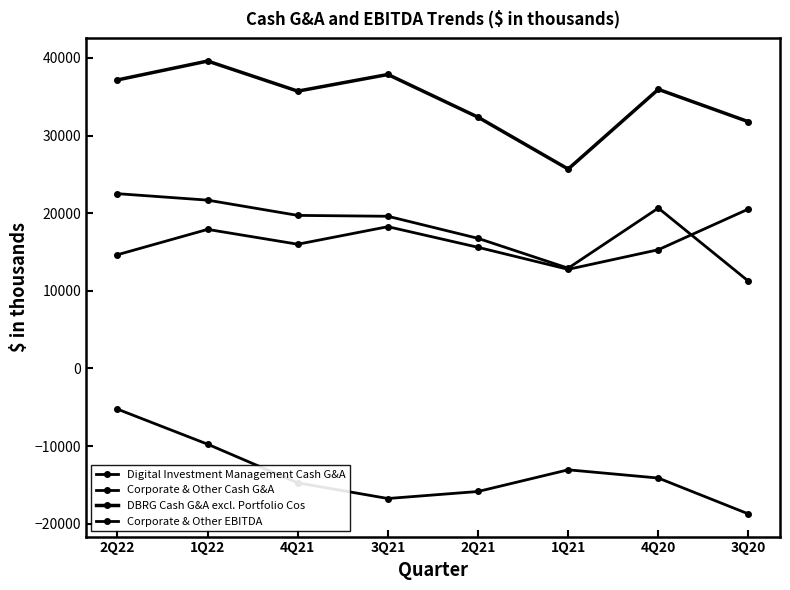

How many data points does each series have?

8